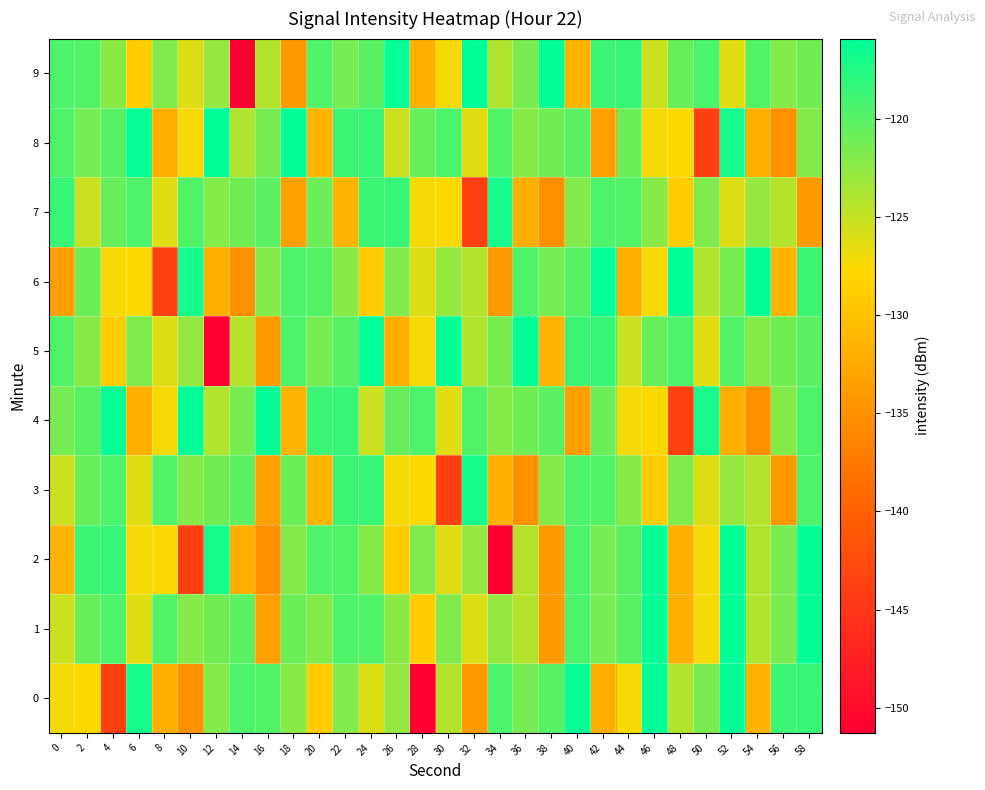

What is the difference between the highest and lowest values at 32?

27.8